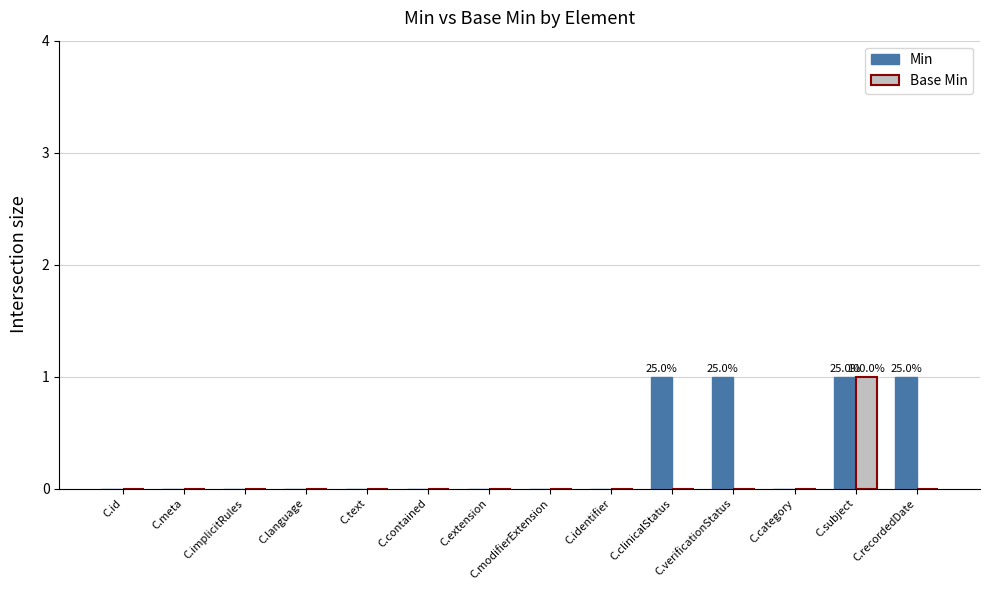

Which category has the highest value in the Base Min series?

C.subject